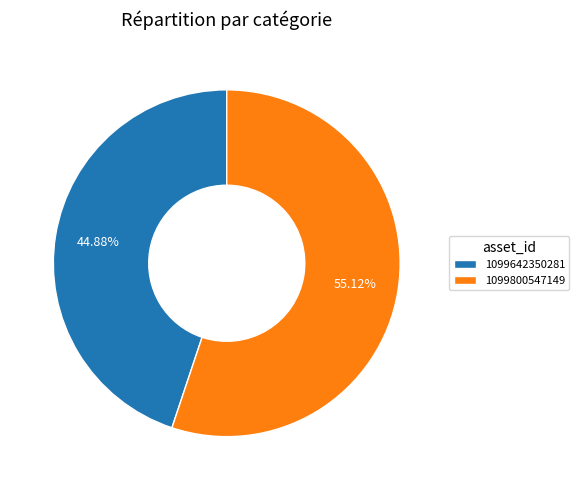

What portion of the pie excludes 1099642350281?

55.1%